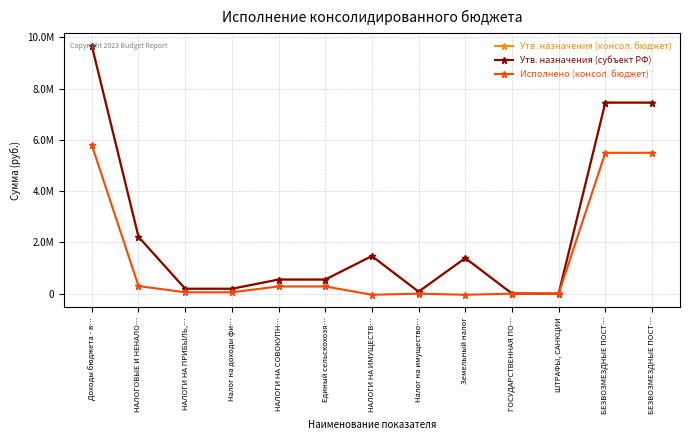

The Утв. назначения (консол. бюджет) series shows 9675700.0 at Доходы бюджета - в…. True or false?

True